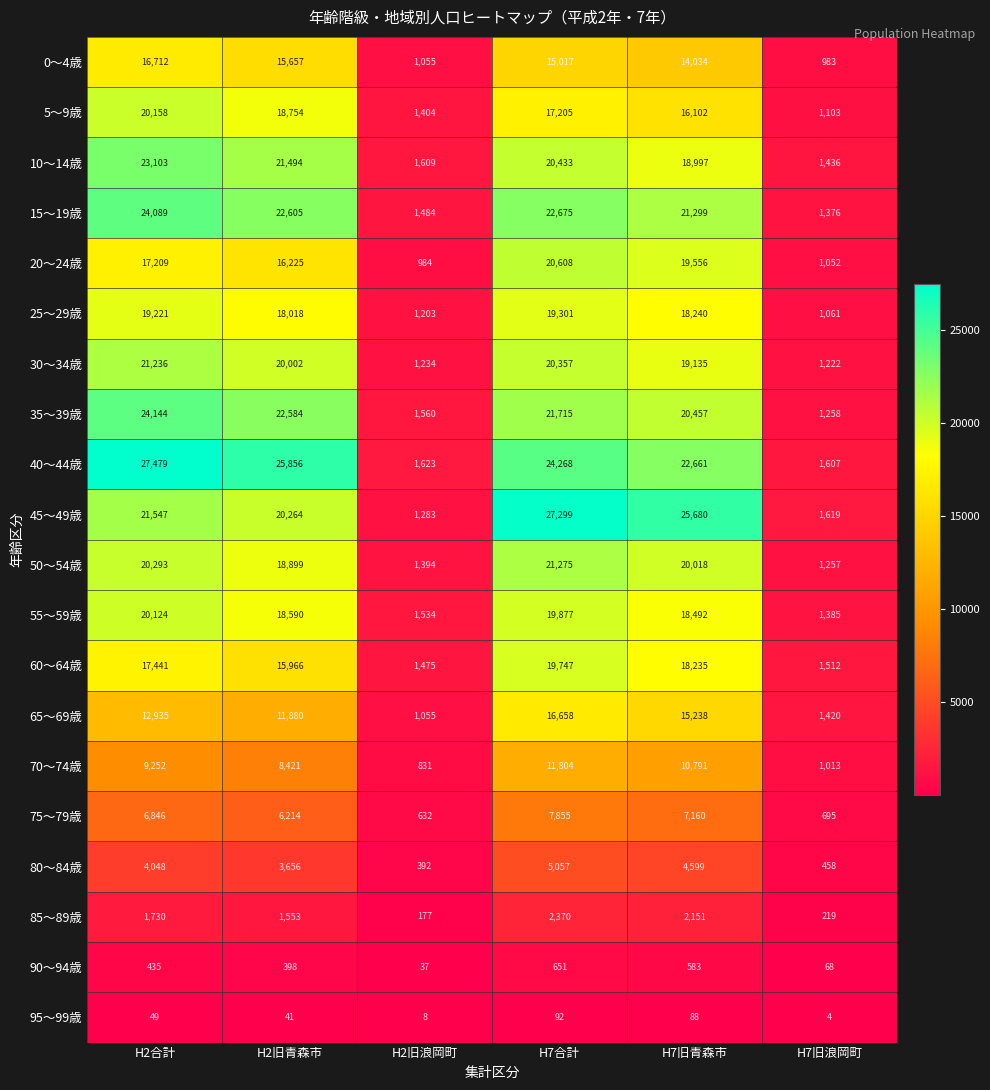

How many categories are shown in the chart?

6